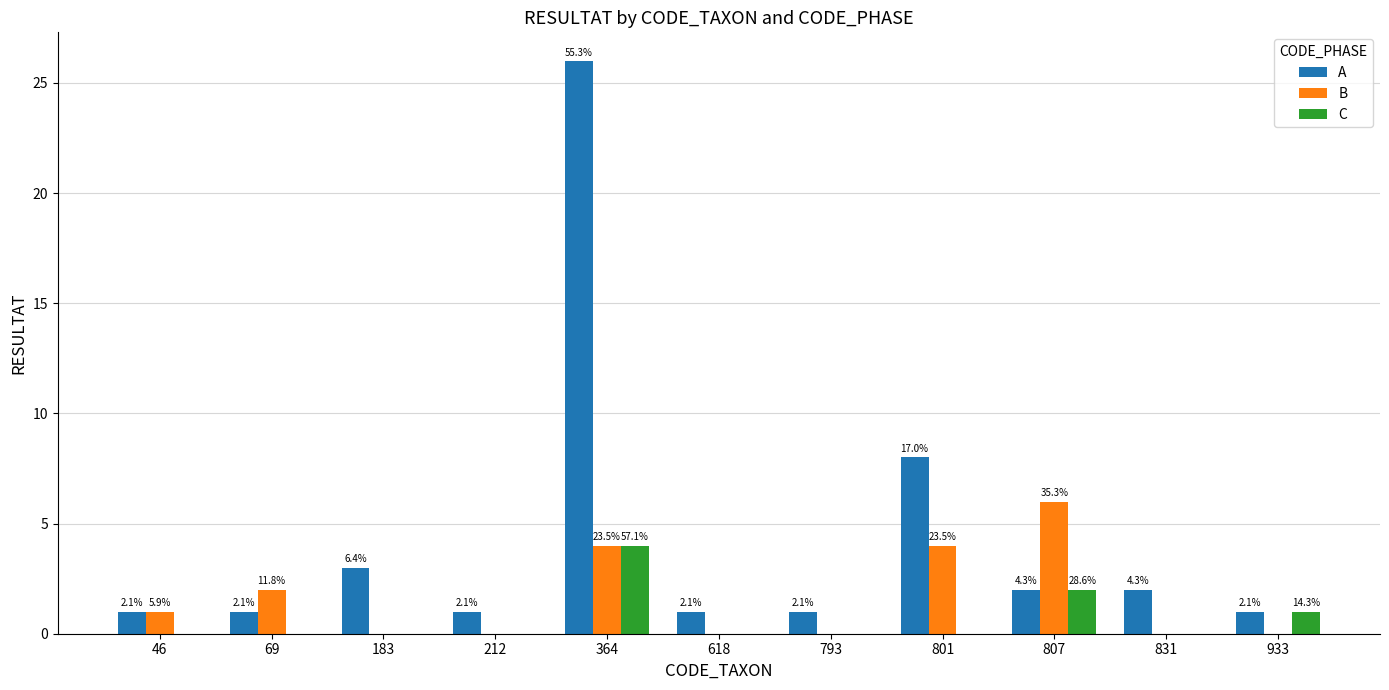

What is the greatest value displayed?

26